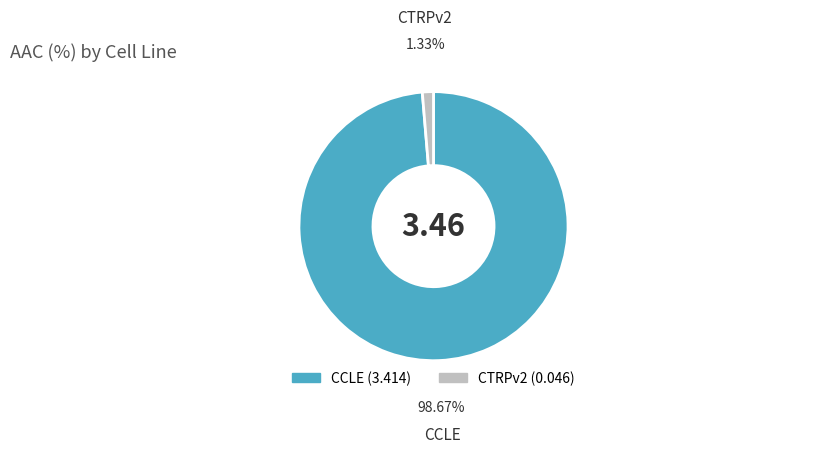

Which has a higher value, CTRPv2 or CCLE?

CCLE